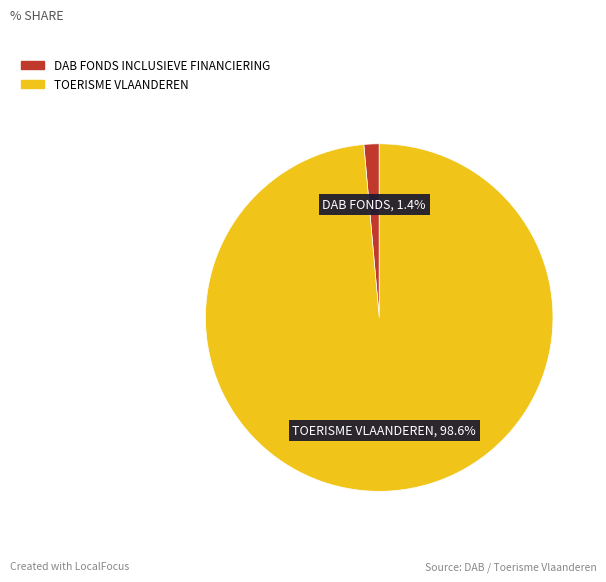

To the nearest percent, what is the average slice percentage?

50%